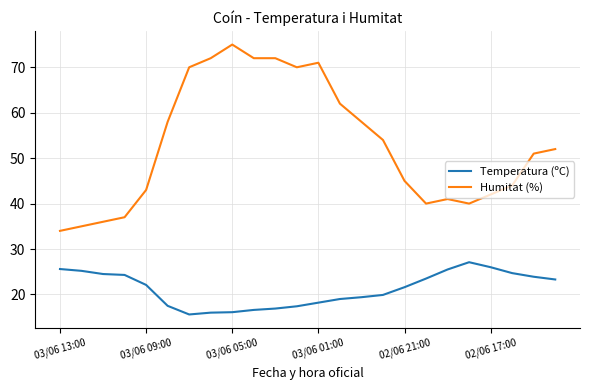

Which series has the largest total across all categories?

Humitat (%)